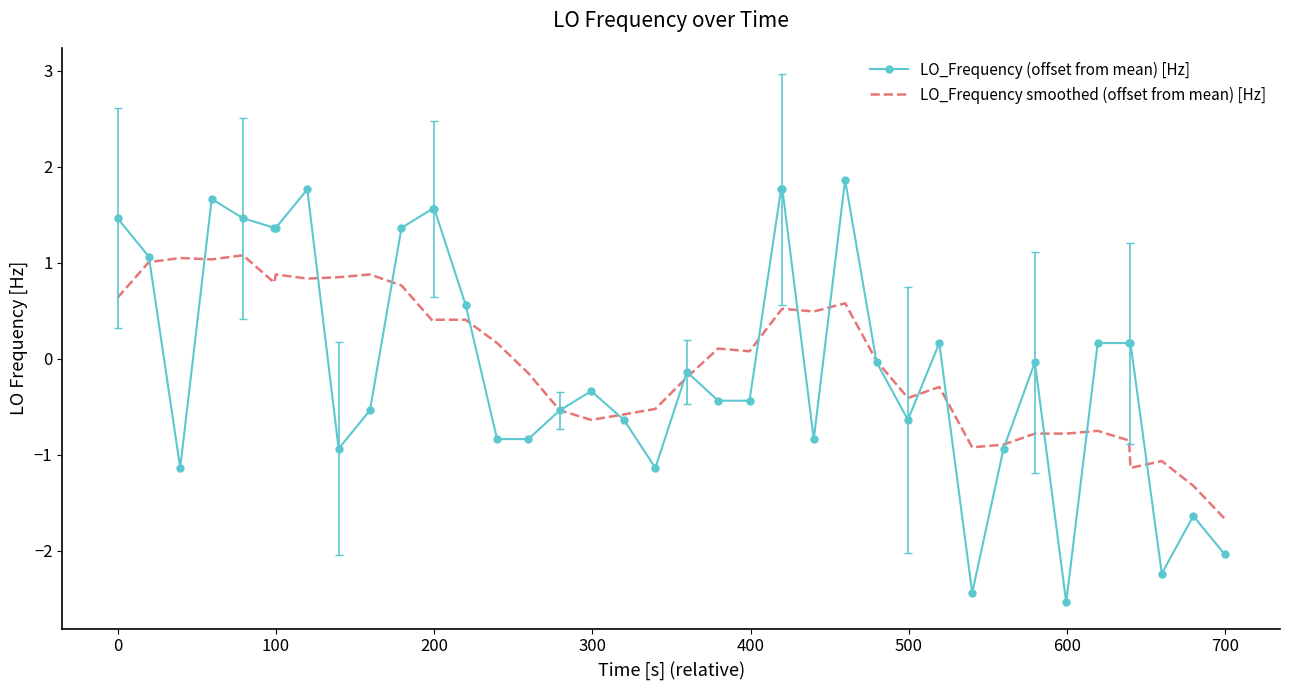

What is the minimum value for LO_Frequency (offset from mean) [Hz]?

-2.5